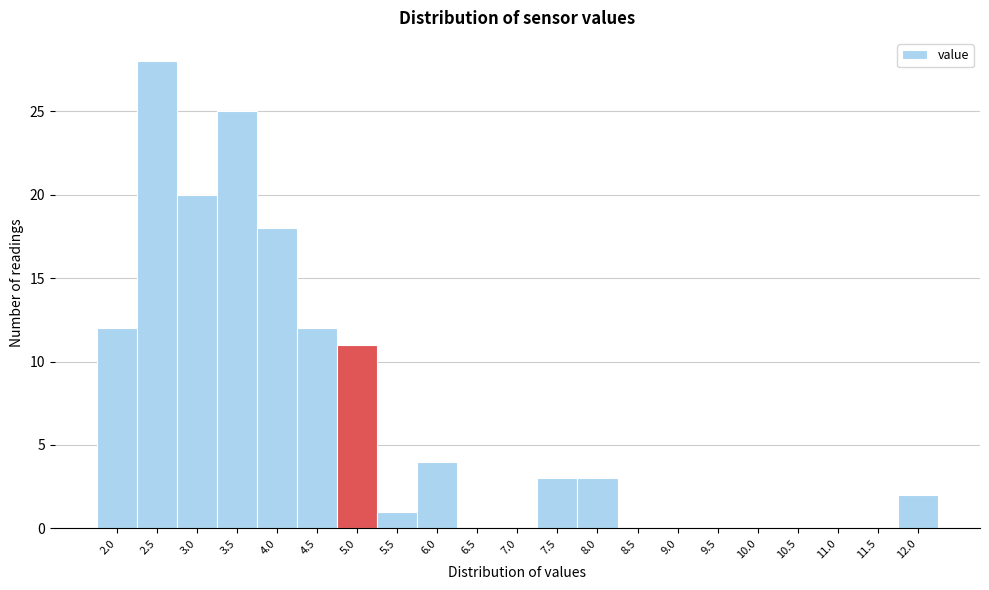

Reading right to left, what are all the values shown in this chart?

12.0=2	11.5=0	11.0=0	10.5=0	10.0=0	9.5=0	9.0=0	8.5=0	8.0=3	7.5=3	7.0=0	6.5=0	6.0=4	5.5=1	5.0=11	4.5=12	4.0=18	3.5=25	3.0=20	2.5=28	2.0=12